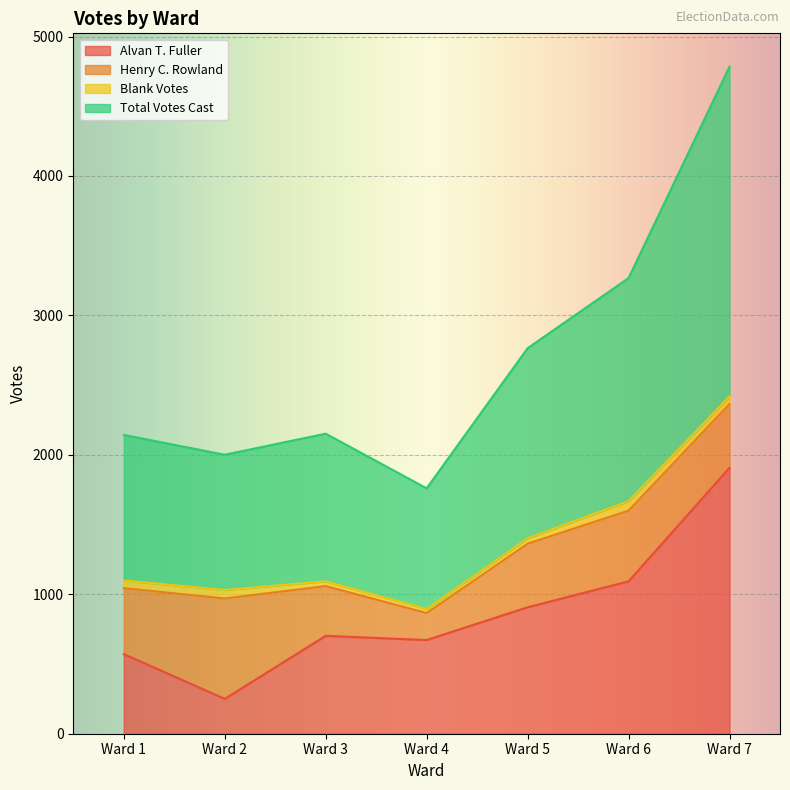

The value of Alvan T. Fuller at Ward 6 is 1855. True or false?

False